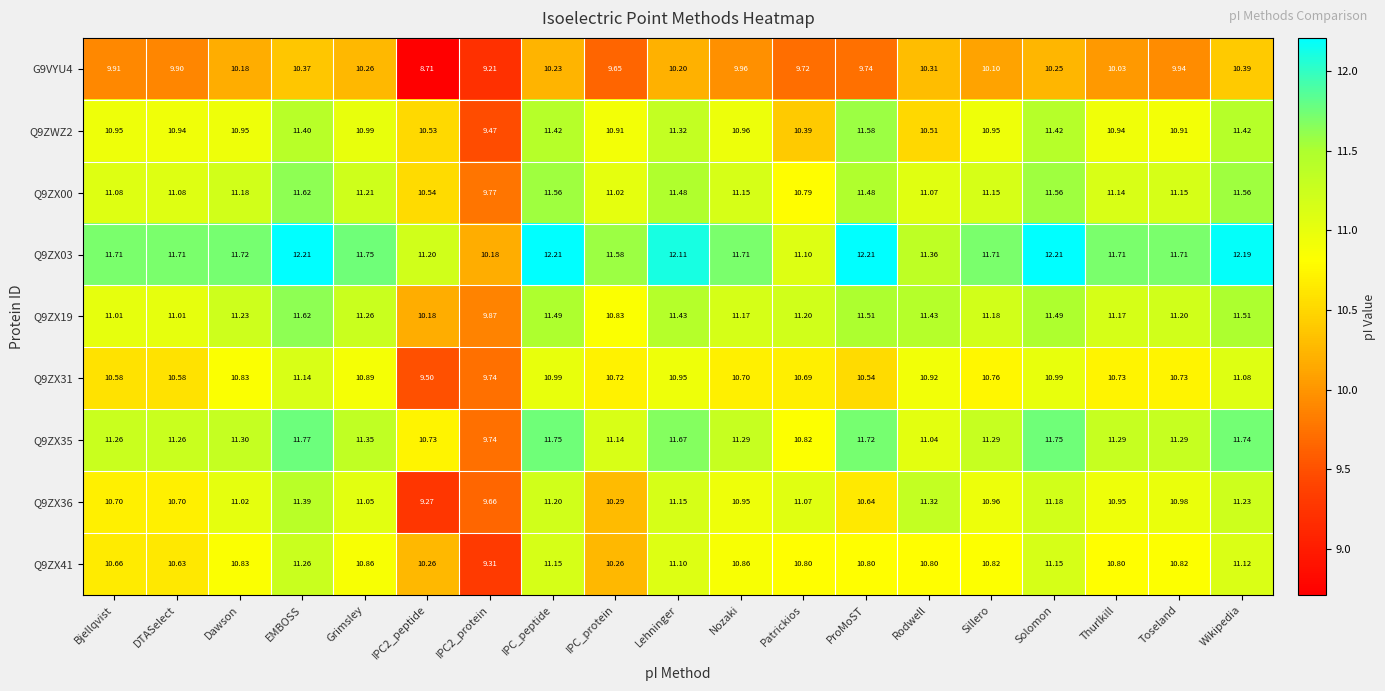

Is the value of Q9ZWZ2 at Patrickios greater than the value of Q9ZX41 at Lehninger?

No